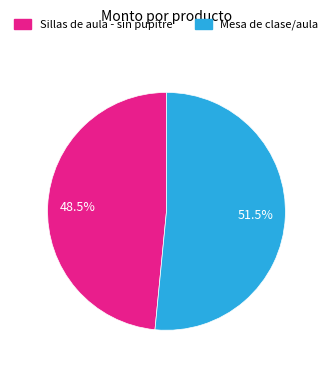

Which slice is the largest?

Mesa de clase/aula